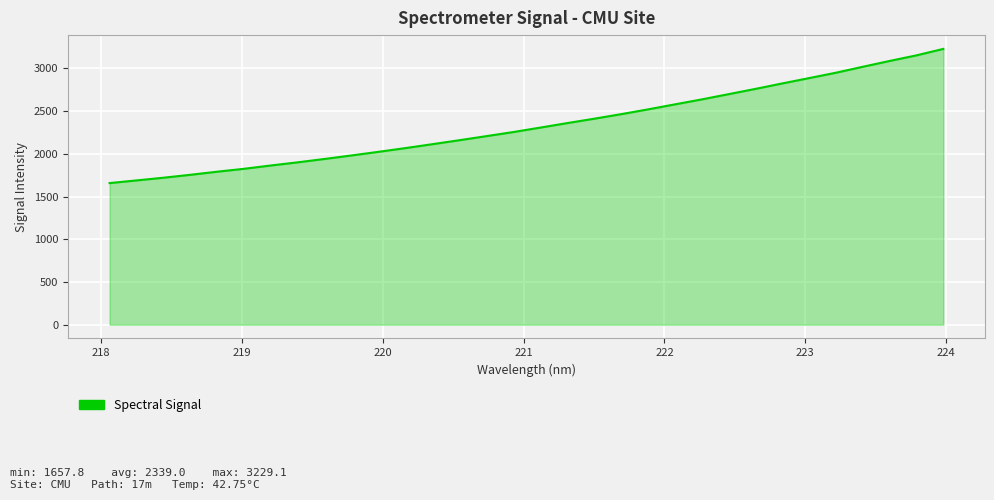

What is the minimum value shown in the chart?

1657.8